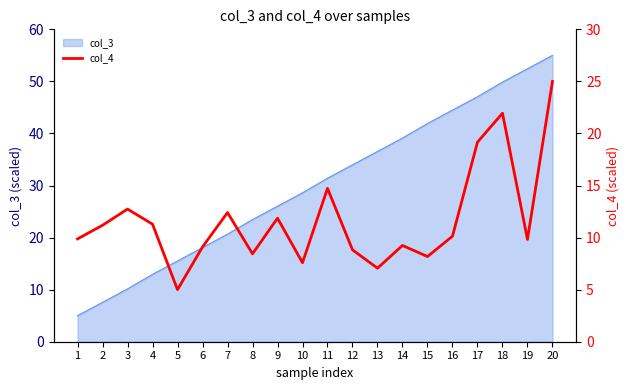

Approximately how many times larger is the value at 18 compared to 5?

4.4